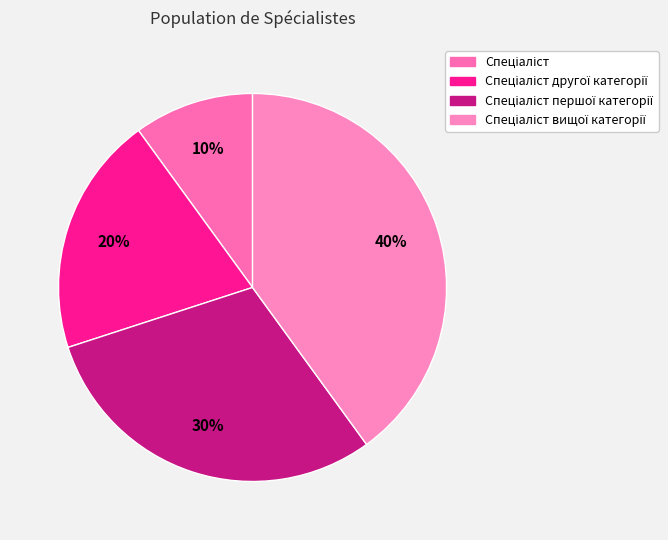

Which slice is the smallest?

Спеціаліст